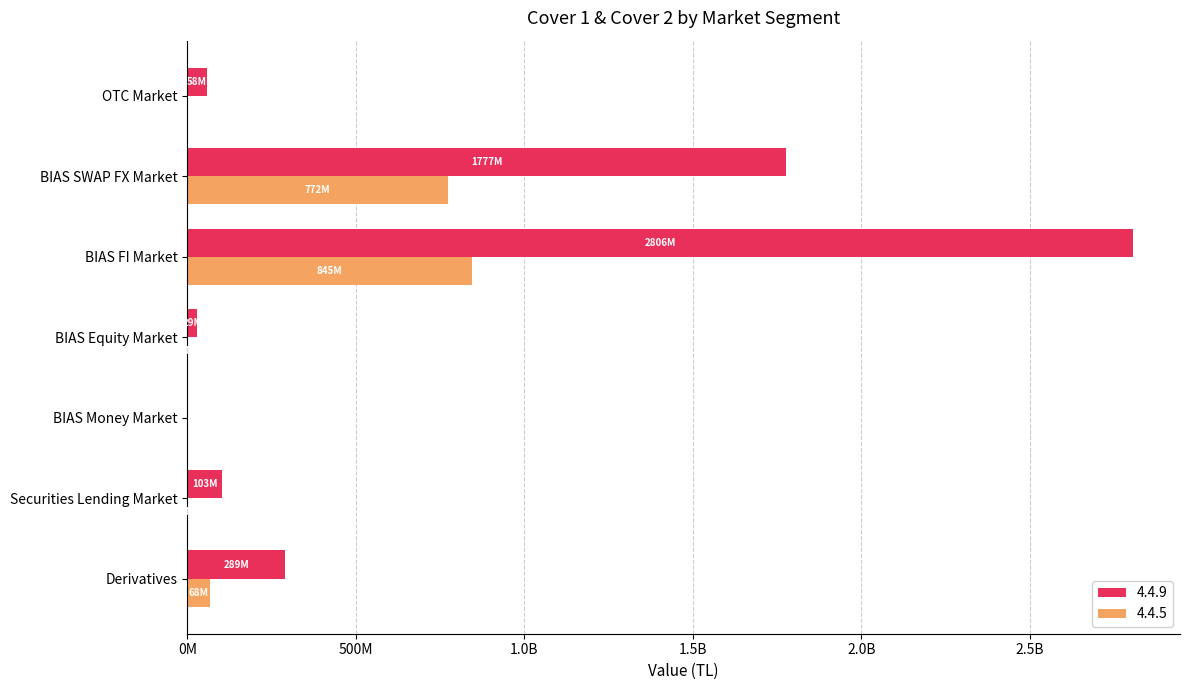

What position from the right is Securities Lending Market?

6